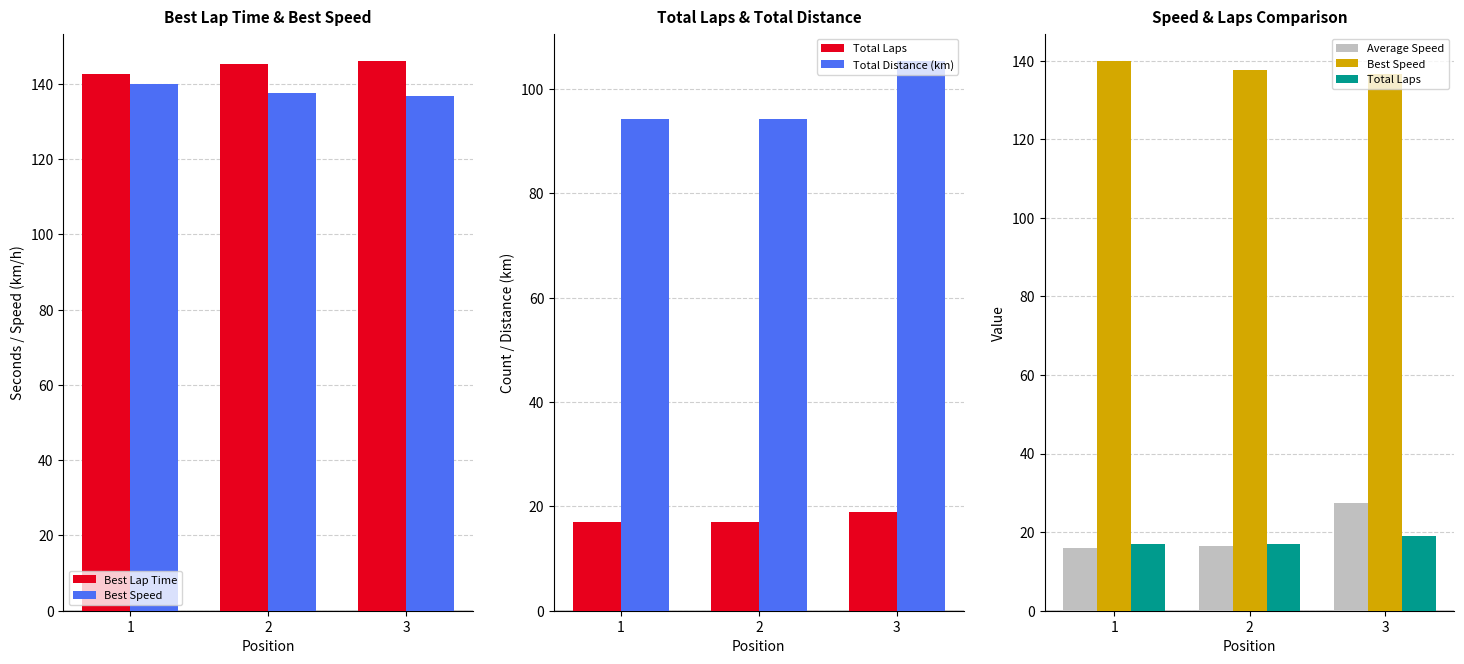

At which label does Average Speed reach its peak?

3